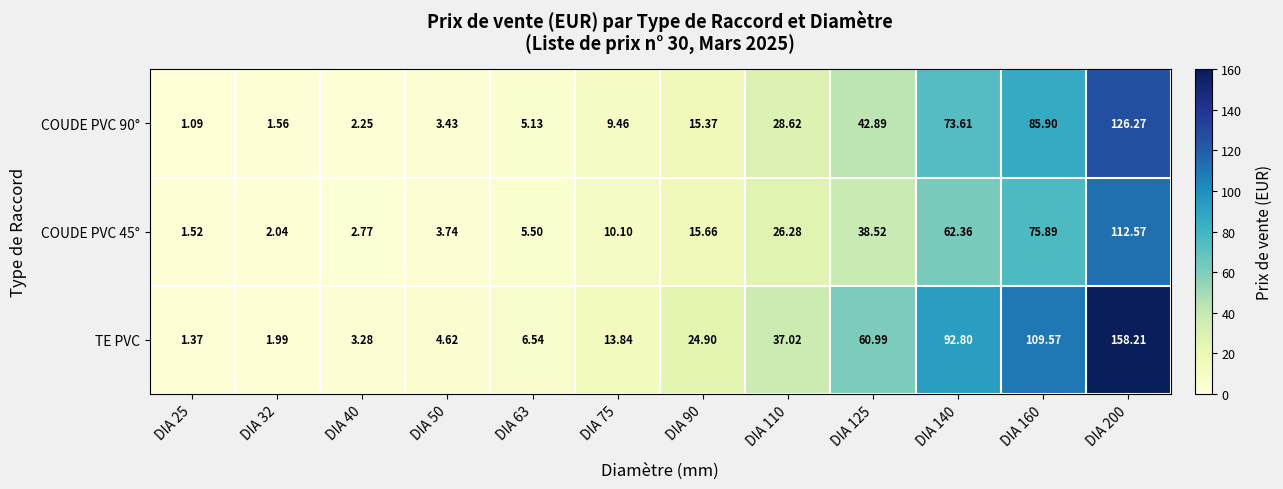

Which series has the largest range (max minus min)?

TE PVC